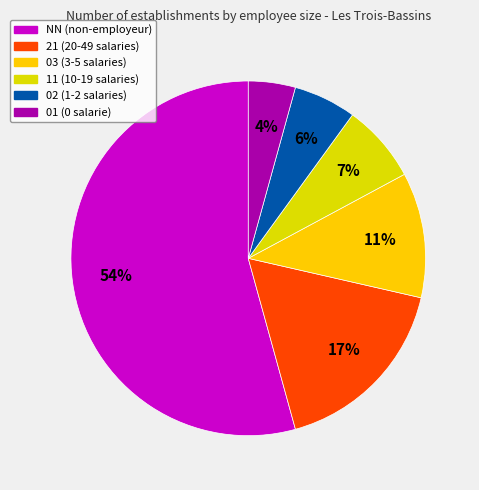

Count the number of slices in the pie.

6